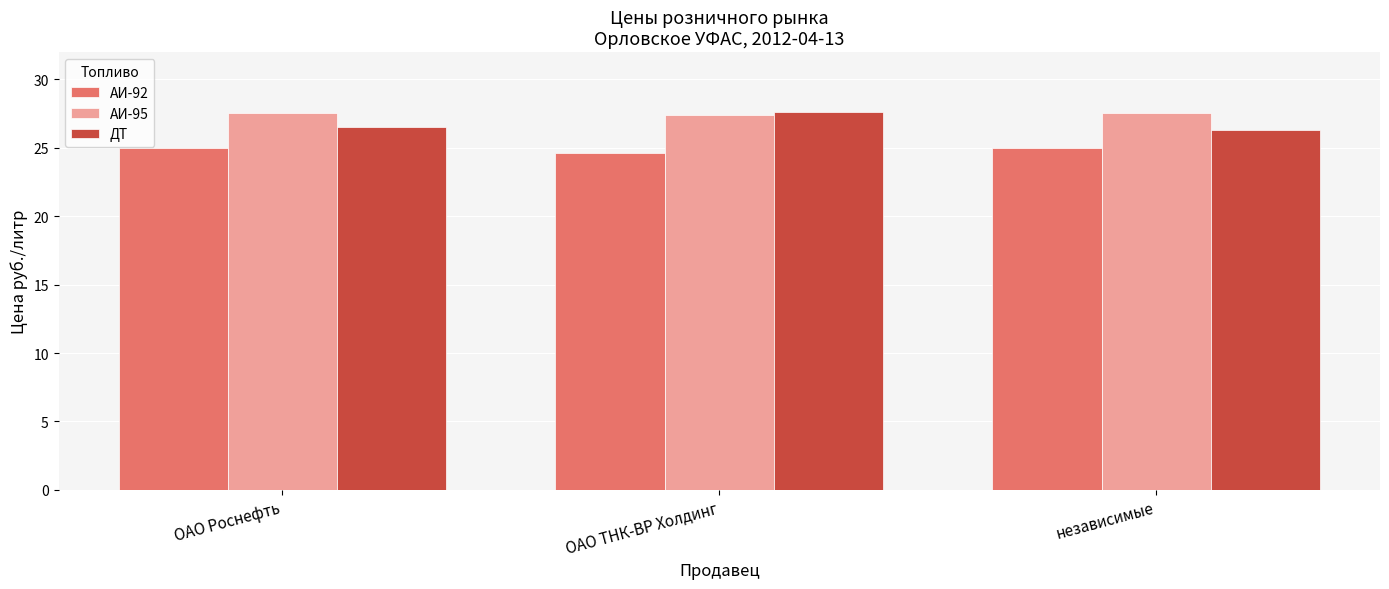

What is the difference between the highest and lowest values at независимые?

2.6